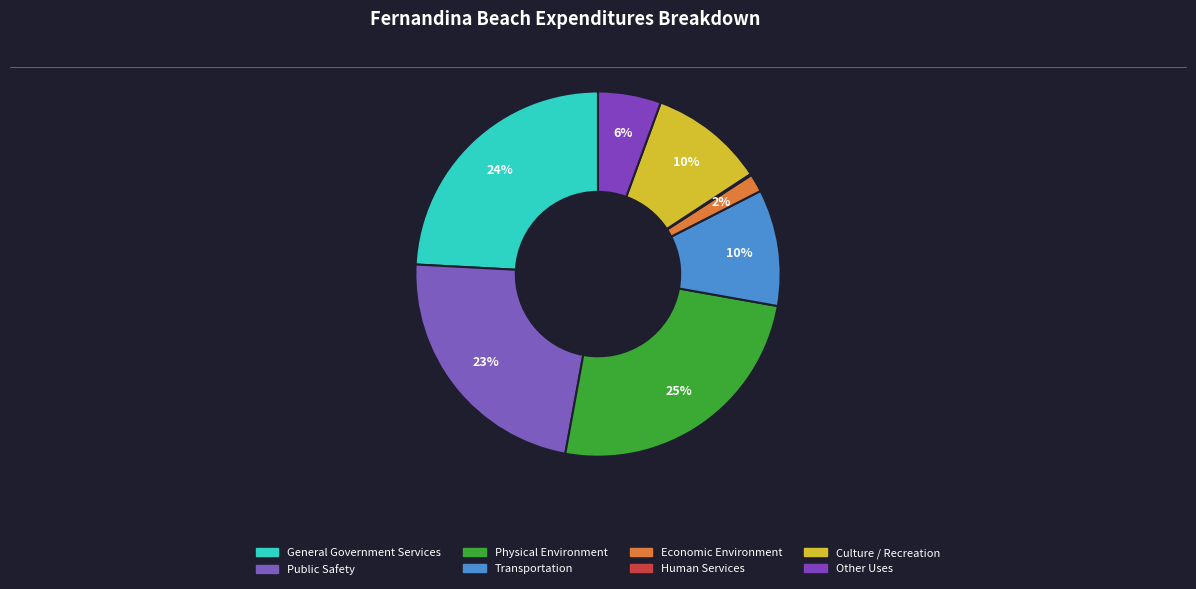

Rank the categories by value from lowest to highest.

Human Services, Economic Environment, Other Uses, Culture / Recreation, Transportation, Public Safety, General Government Services, Physical Environment